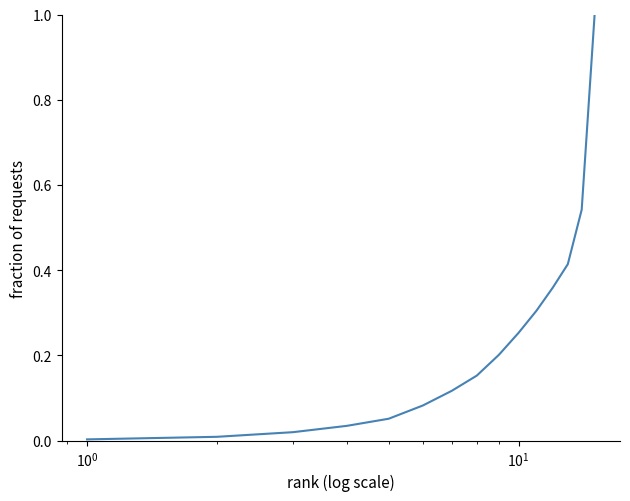

What is the difference between the maximum and minimum values?

1.0